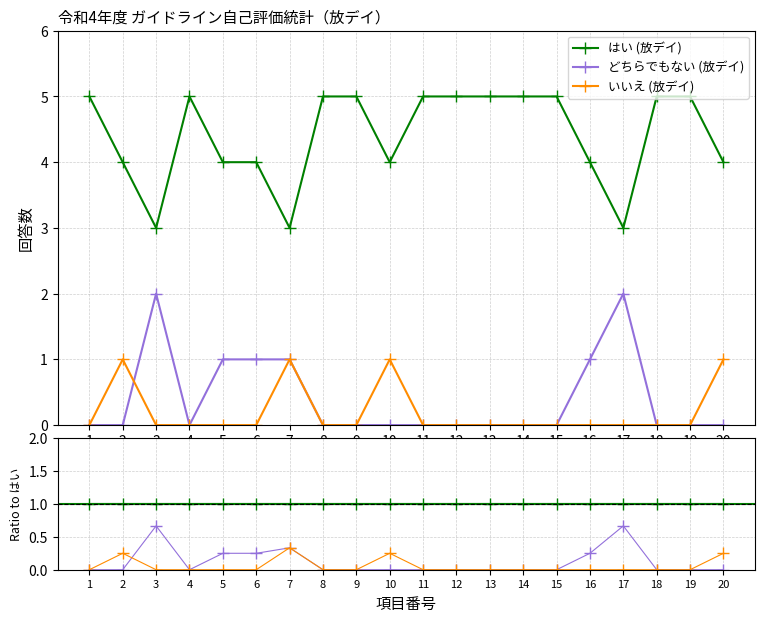

True or false: どちらでもない (放デイ) has a value of 0.3 at 10.

False